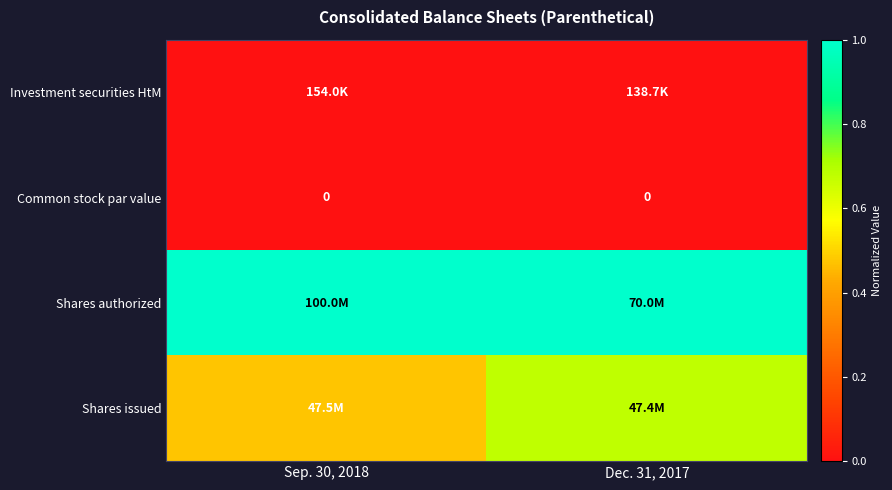

How many distinct data groups are displayed?

4